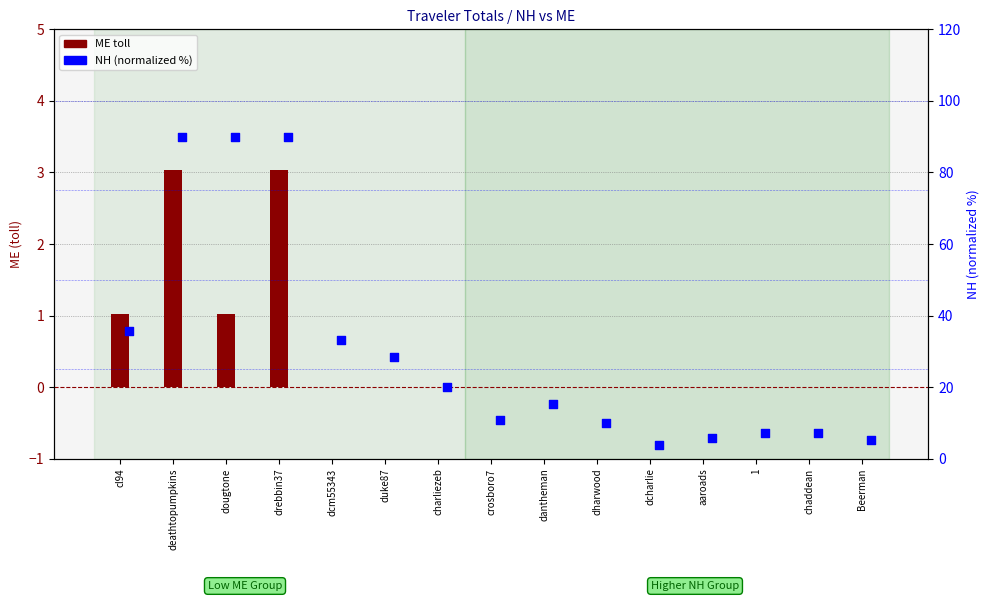

At how many categories does at least one series exceed 74?

3